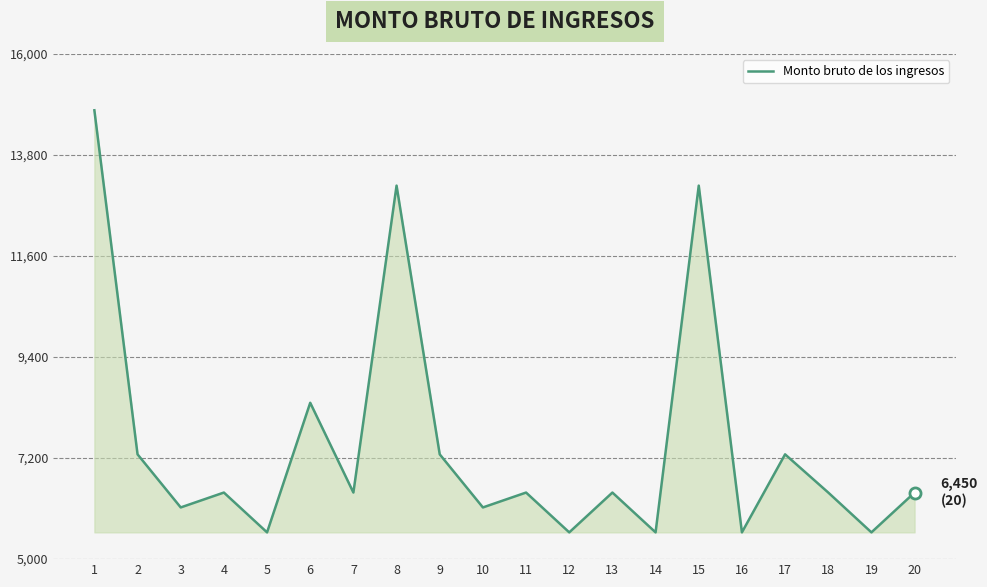

What is the sum of the values at 14 and 9?

12865